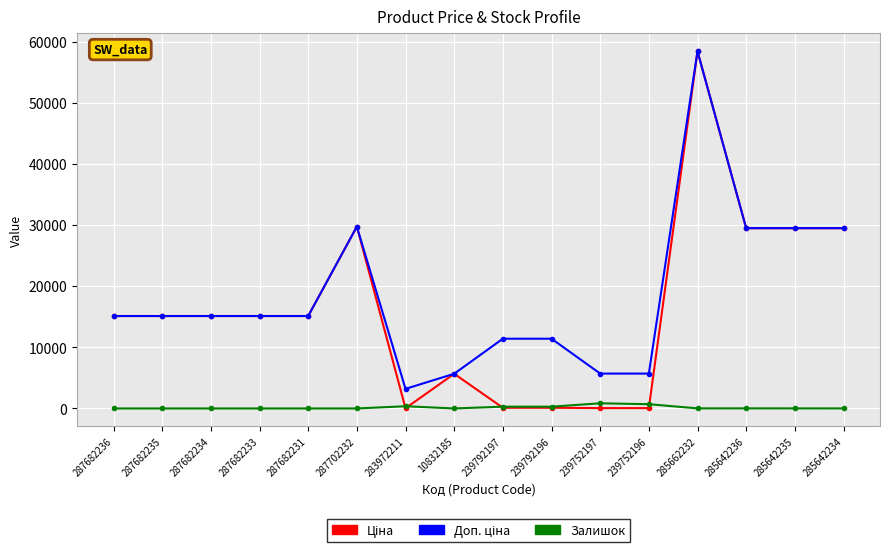

At which category does the chart reach its peak across all series?

285662232